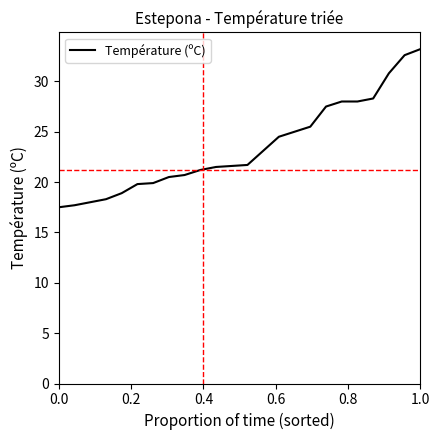

What is the smallest value displayed?

17.5